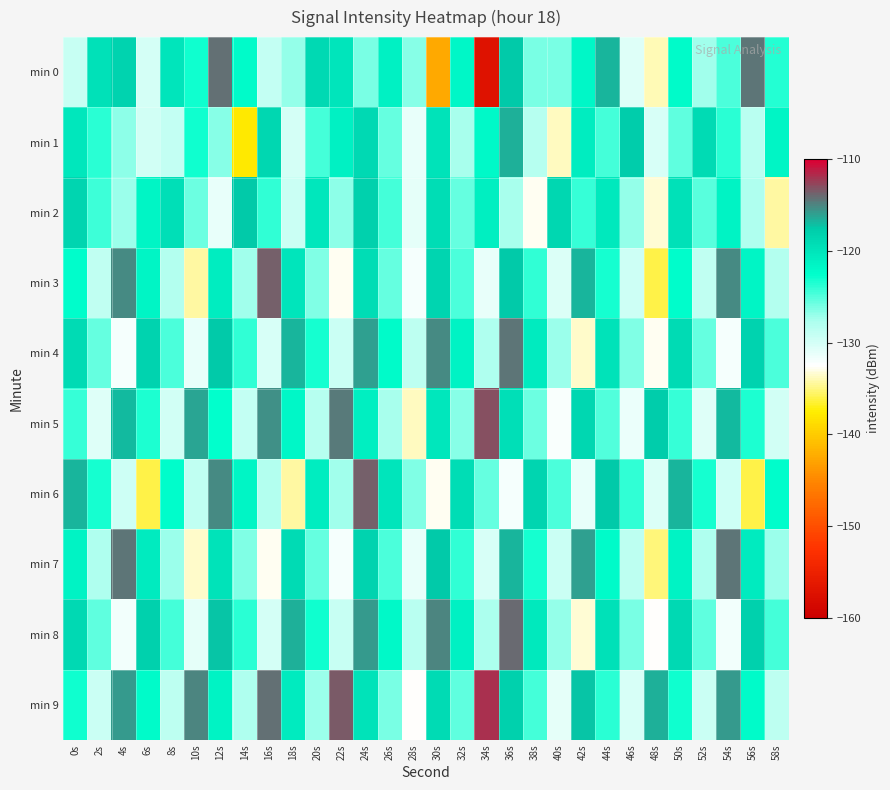

Which has a higher value, 38s or 24s?

24s